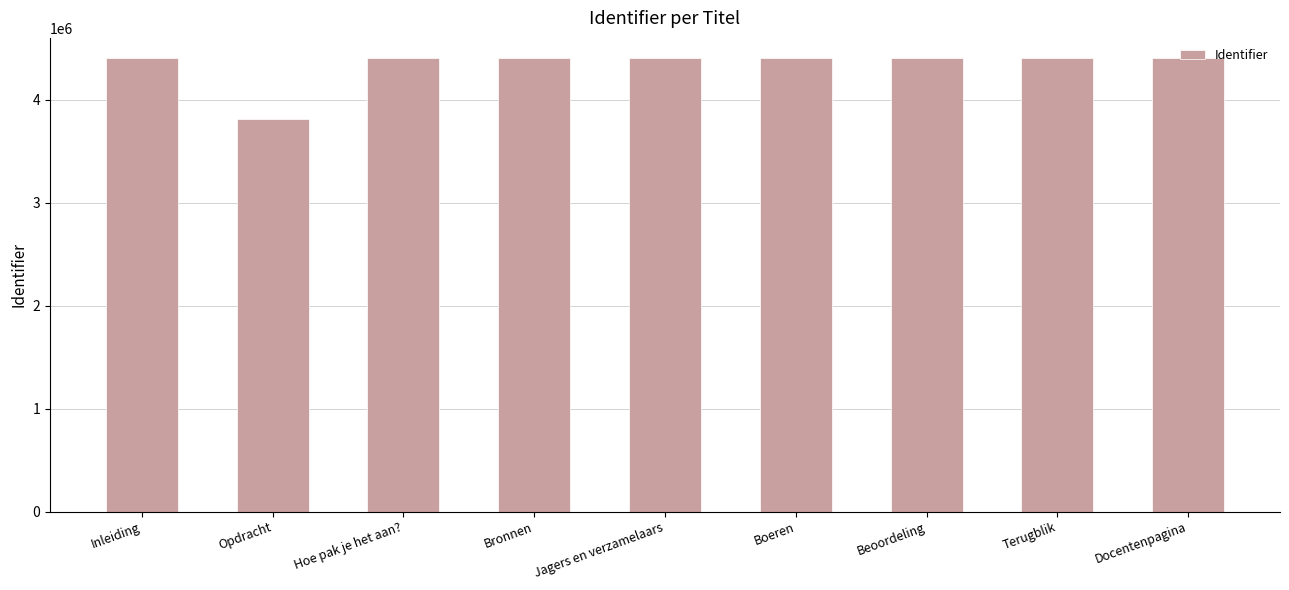

What position from the left is Terugblik?

8